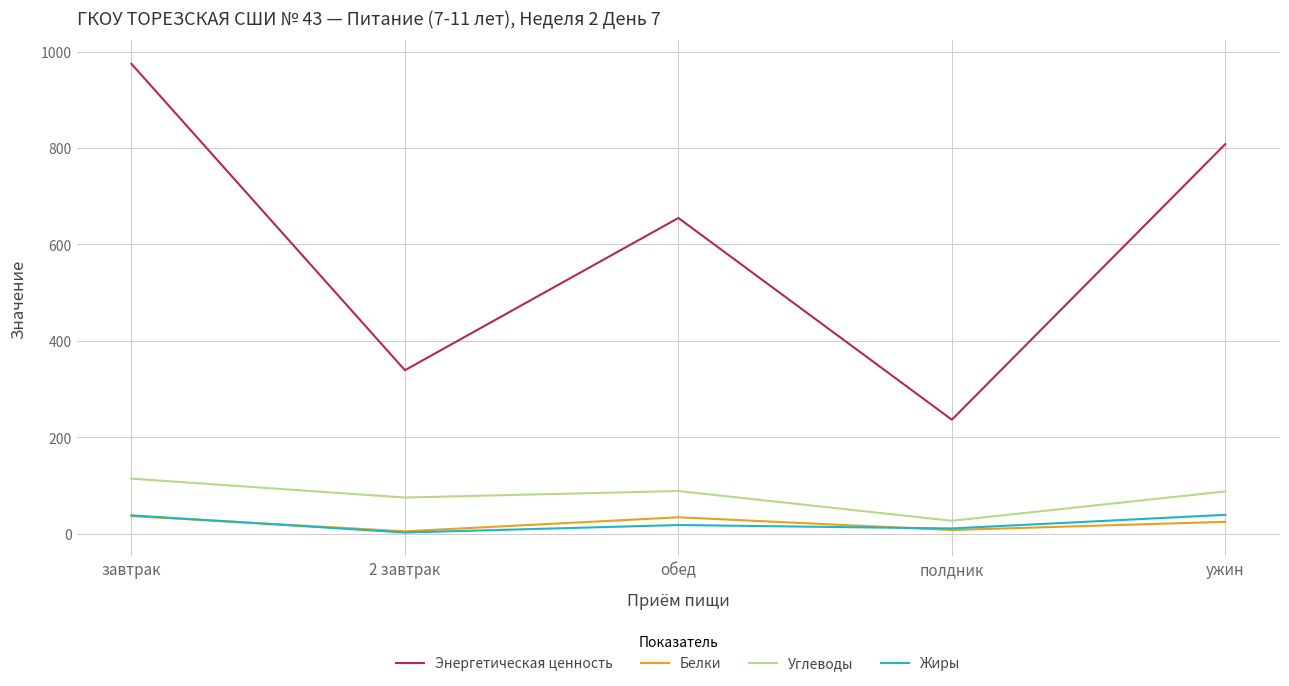

At which category does the chart reach its peak across all series?

завтрак